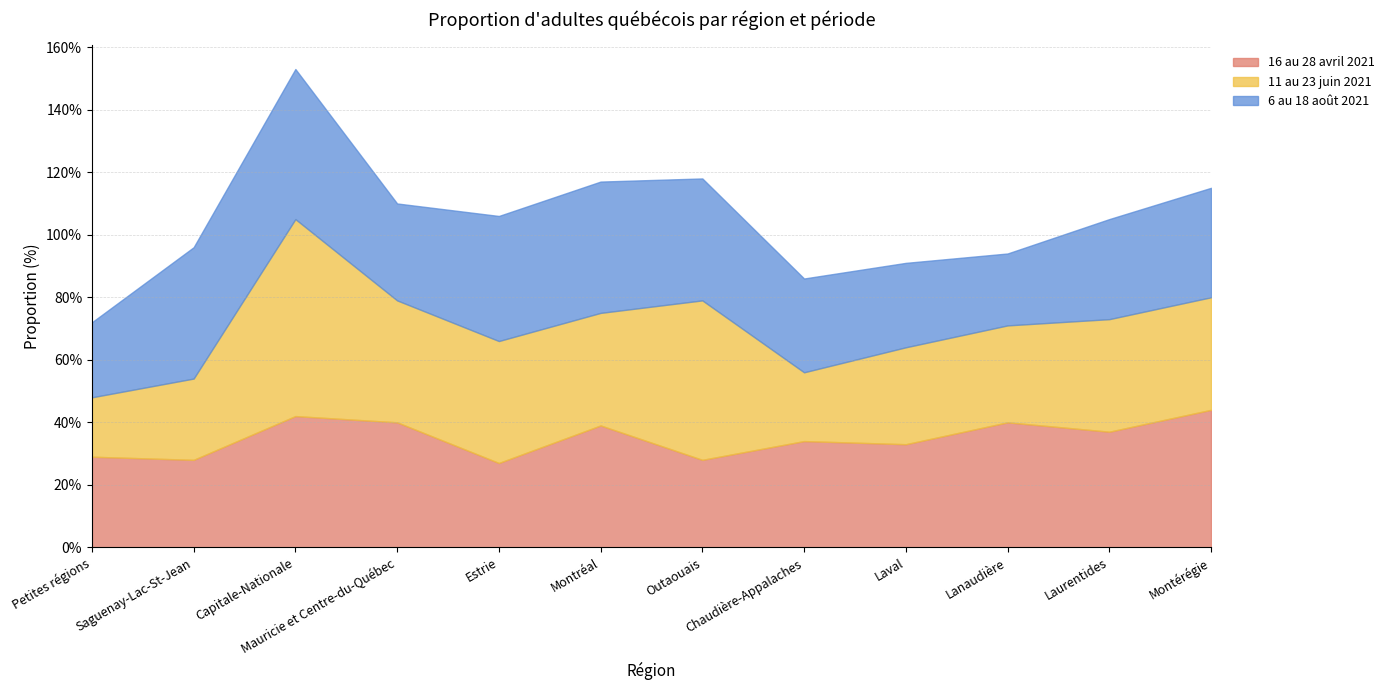

How many lines are shown in the chart?

3